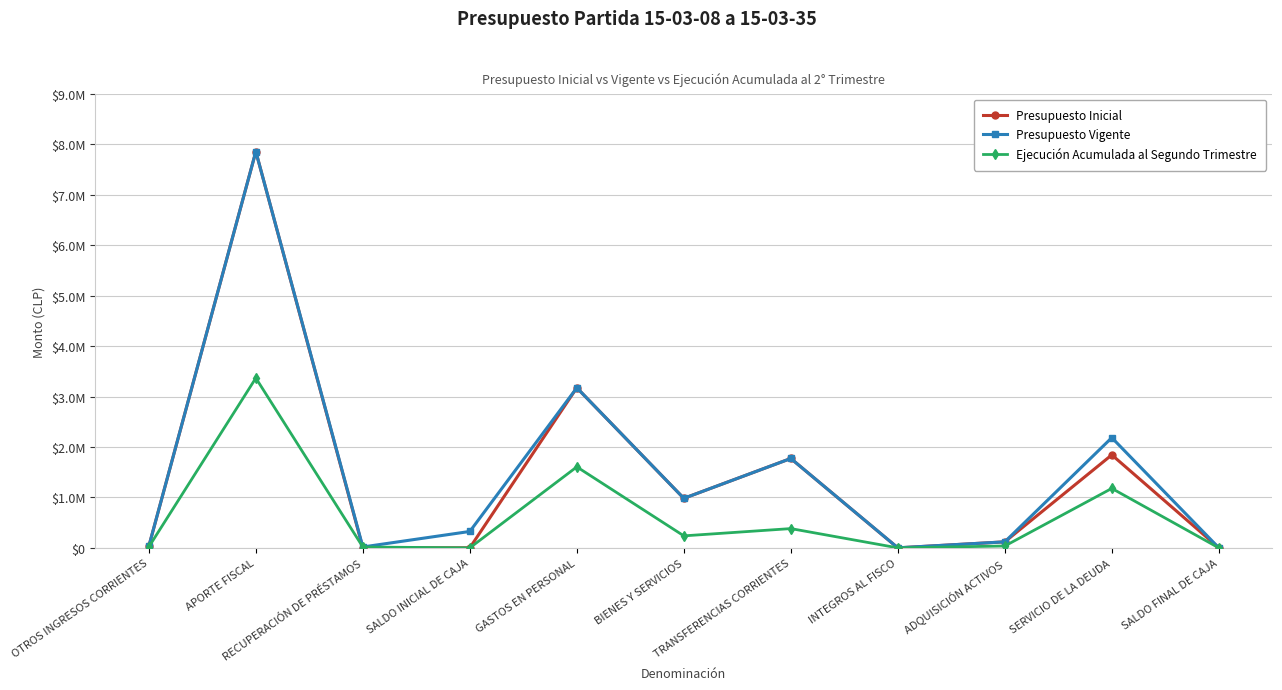

Where is Presupuesto Vigente nearest to the value 3930373?

GASTOS EN PERSONAL